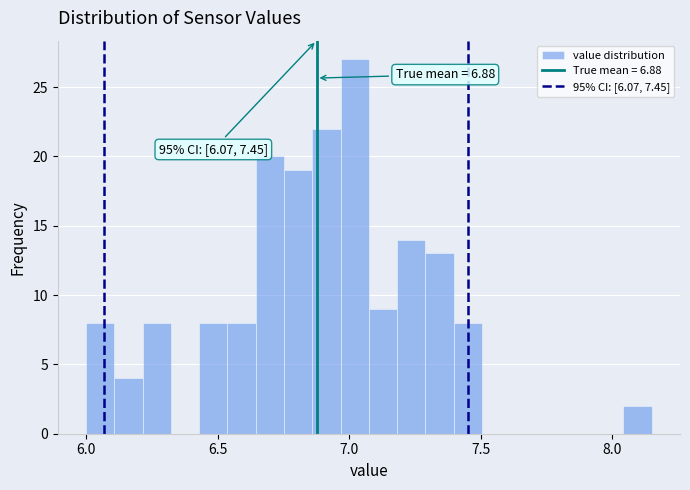

Read against the x-axis, roughly where is the centre of the tallest bar?

7.00